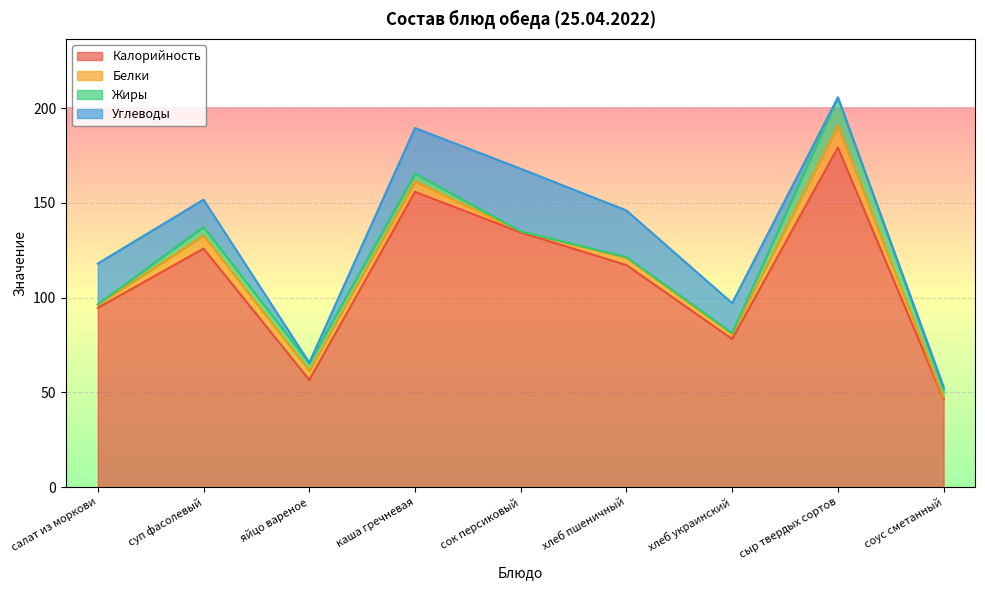

Rank the categories by Углеводы value from lowest to highest.

сыр твердых сортов, яйцо вареное, соус сметанный, суп фасолевый, хлеб украинский, салат из моркови, каша гречневая, хлеб пшеничный, сок персиковый